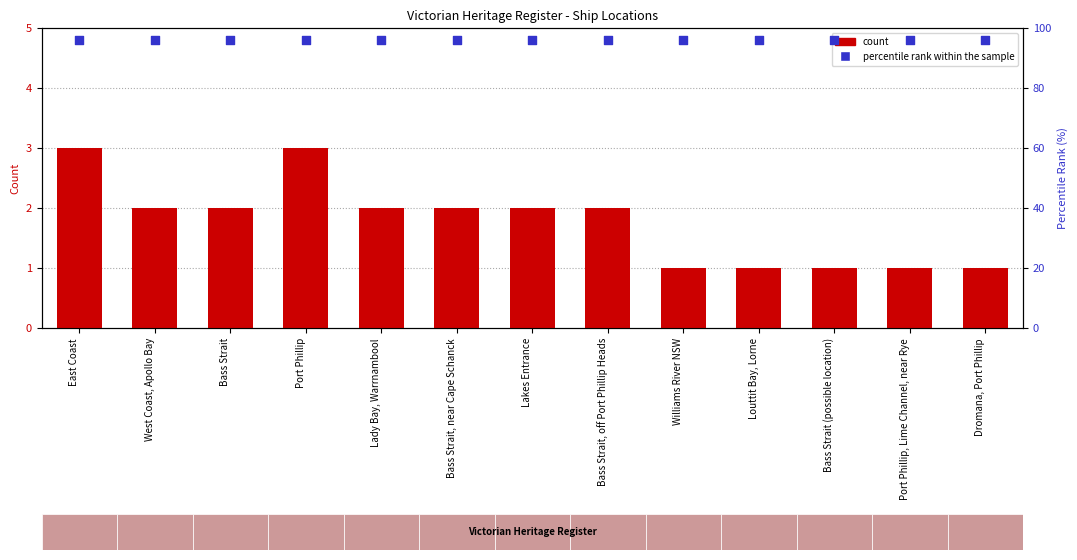

Which series has the largest total across all categories?

percentile rank